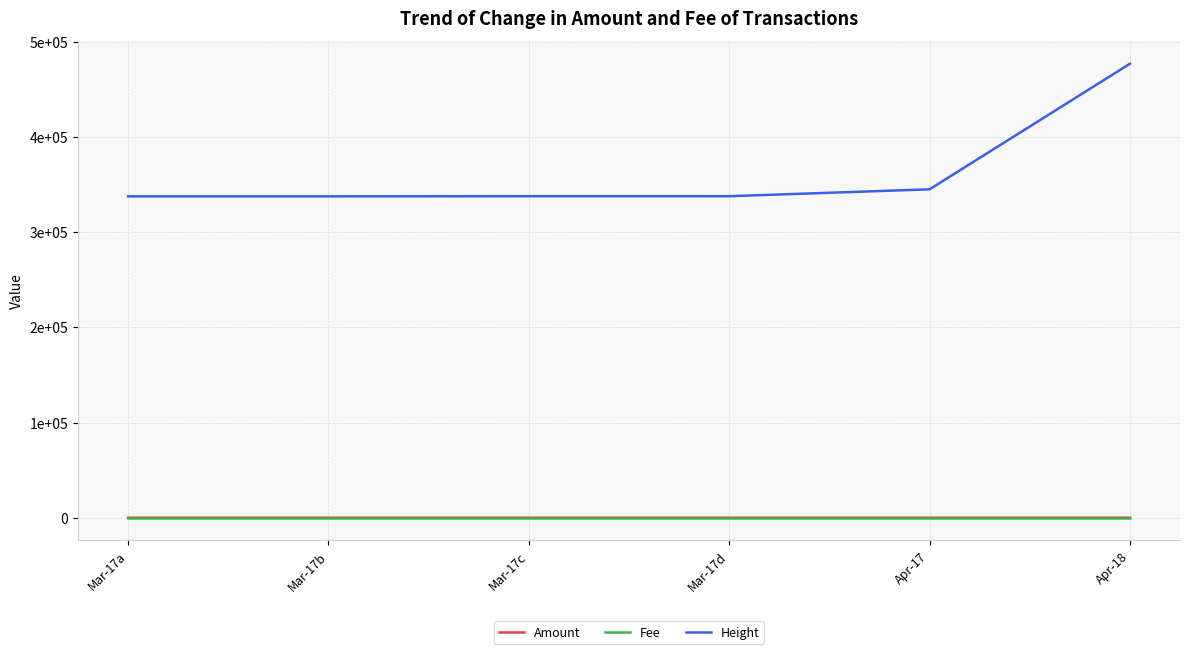

Reading left to right, what are all the values shown in this chart?

Amount: Mar-17a=3.0	Mar-17b=2.0	Mar-17c=3.0	Mar-17d=2.0	Apr-17=2.0	Apr-18=1.0
Fee: Mar-17a=1.0	Mar-17b=1.0	Mar-17c=1.0	Mar-17d=1.0	Apr-17=1.0	Apr-18=1.0
Height: Mar-17a=337740.0	Mar-17b=337742.0	Mar-17c=337865.0	Mar-17d=337867.0	Apr-17=345094.0	Apr-18=477063.0